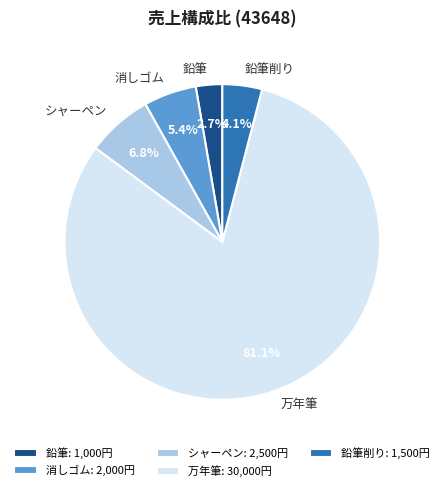

Is there any slice that represents more than half of the pie?

Yes